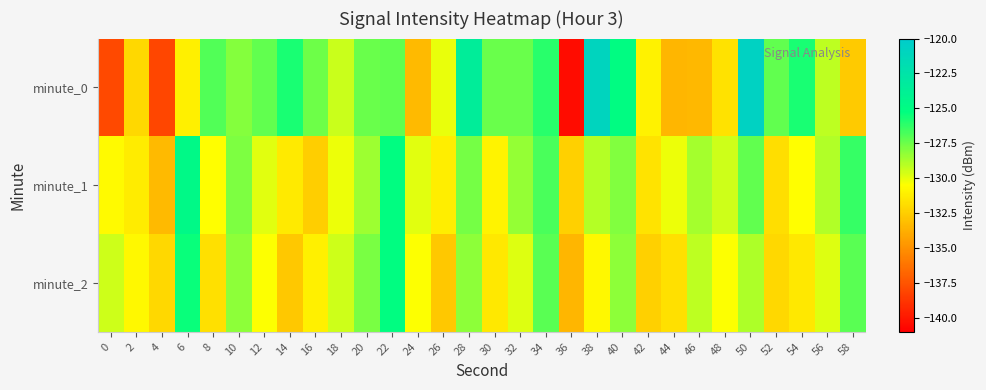

At which category is the sum across all series the highest?

50